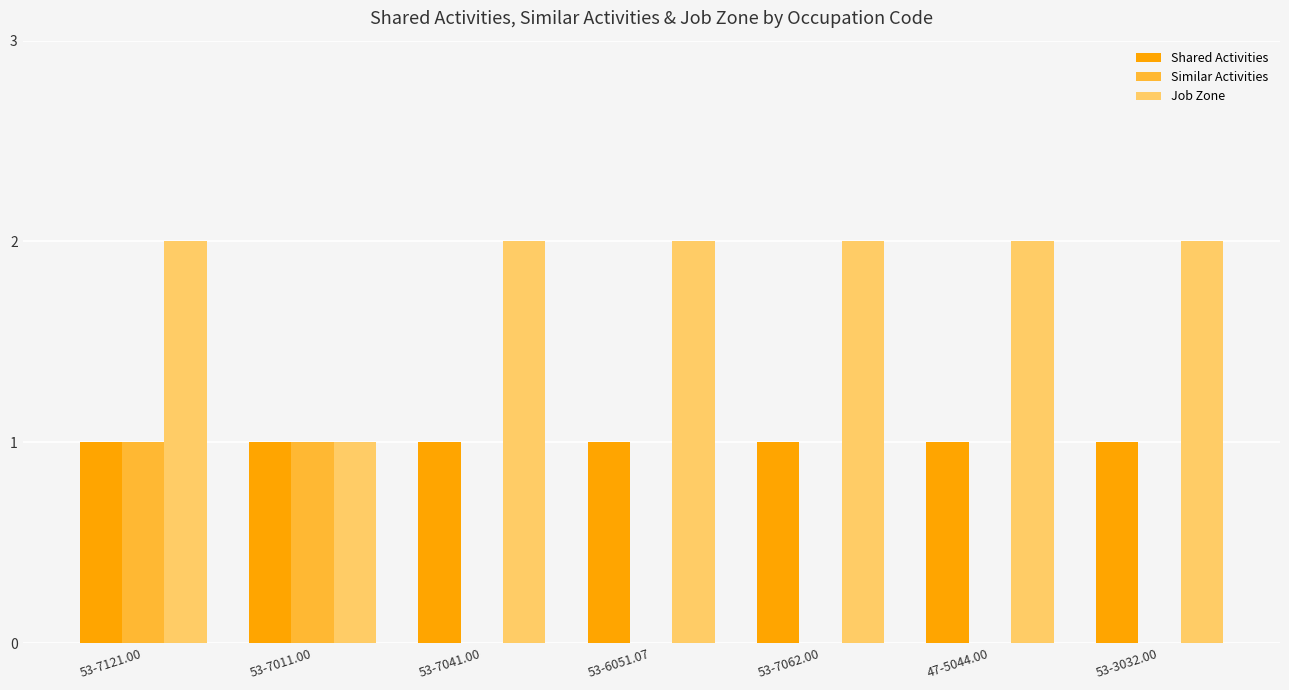

Reading right to left, what are all the values shown in this chart?

Shared Activities: 53-3032.00=1	47-5044.00=1	53-7062.00=1	53-6051.07=1	53-7041.00=1	53-7011.00=1	53-7121.00=1
Similar Activities: 53-3032.00=0	47-5044.00=0	53-7062.00=0	53-6051.07=0	53-7041.00=0	53-7011.00=1	53-7121.00=1
Job Zone: 53-3032.00=2	47-5044.00=2	53-7062.00=2	53-6051.07=2	53-7041.00=2	53-7011.00=1	53-7121.00=2